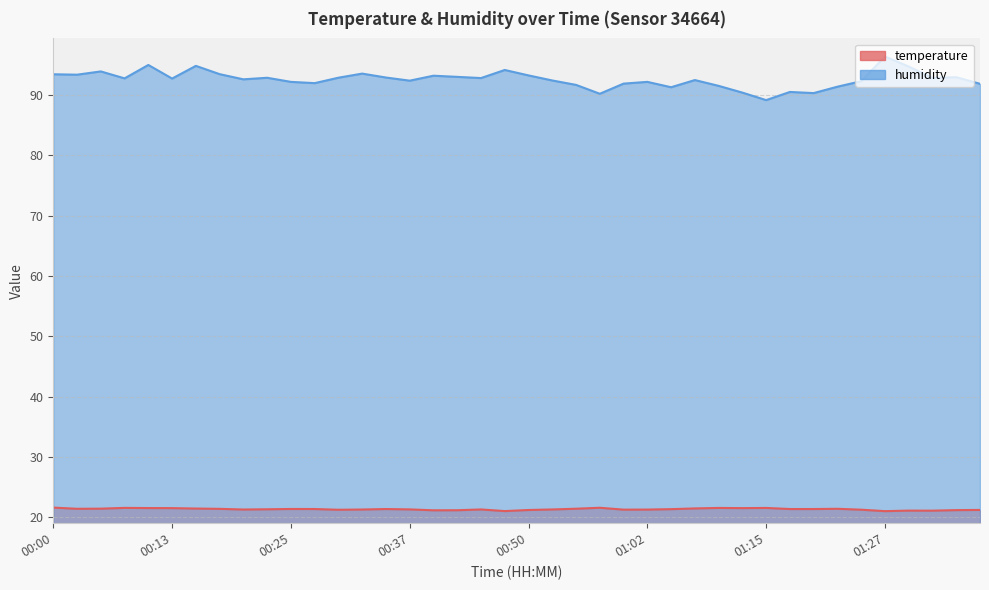

Which series has the widest spread of values?

humidity